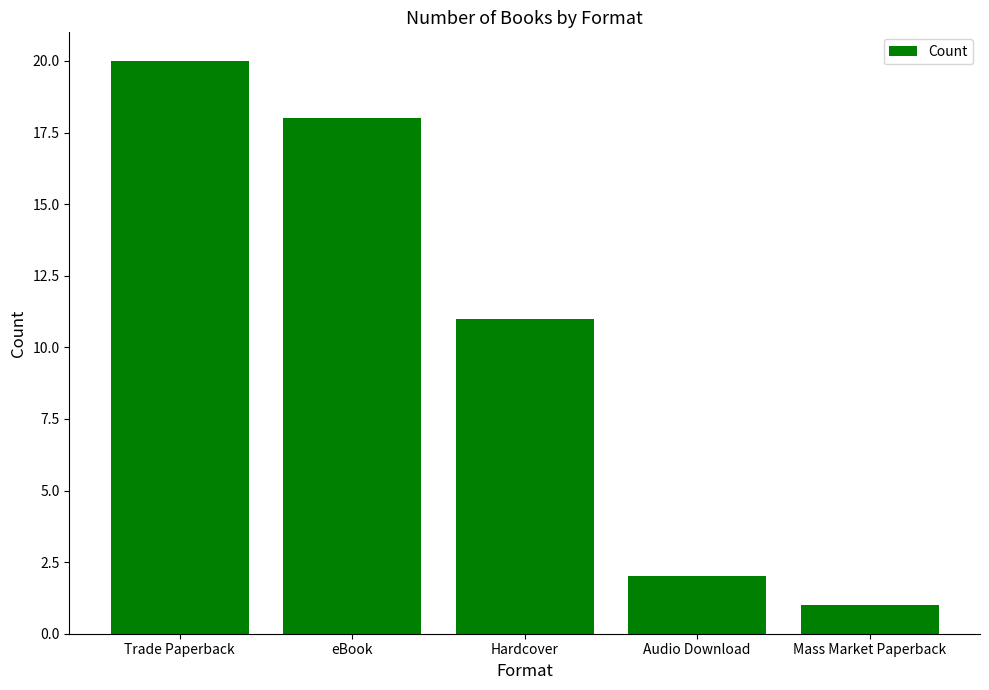

Where does the data first go above 11?

Trade Paperback